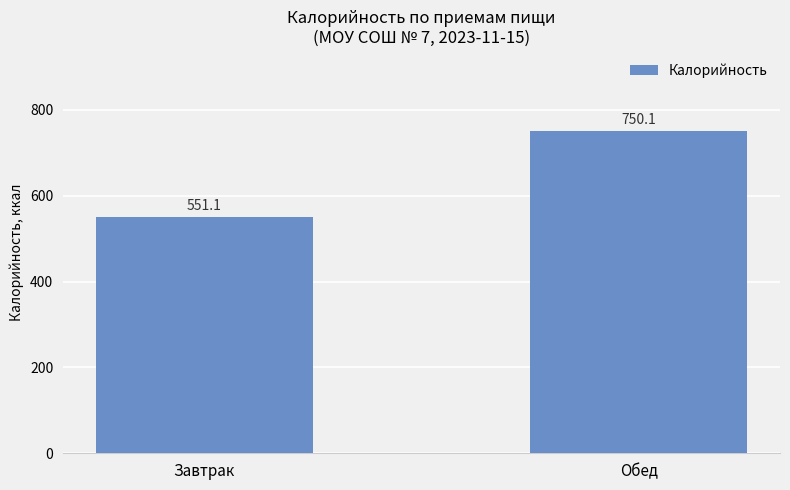

Reading left to right, list all the values displayed in this chart.

551.1	750.1